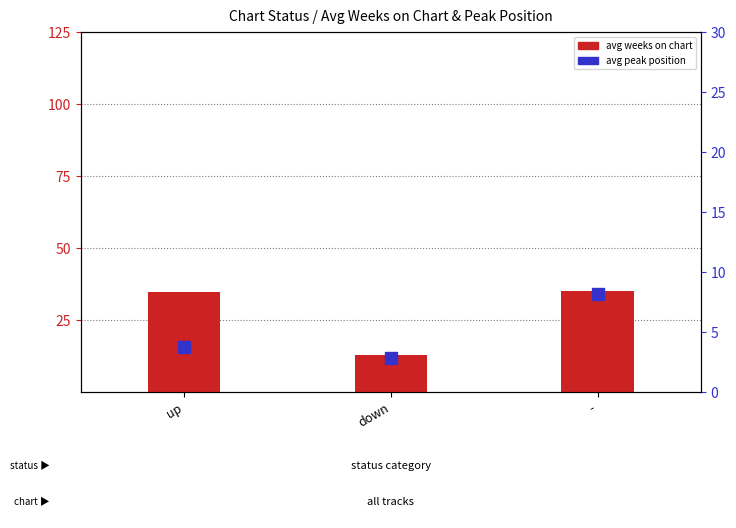

What is the total value across all series at -?

43.3